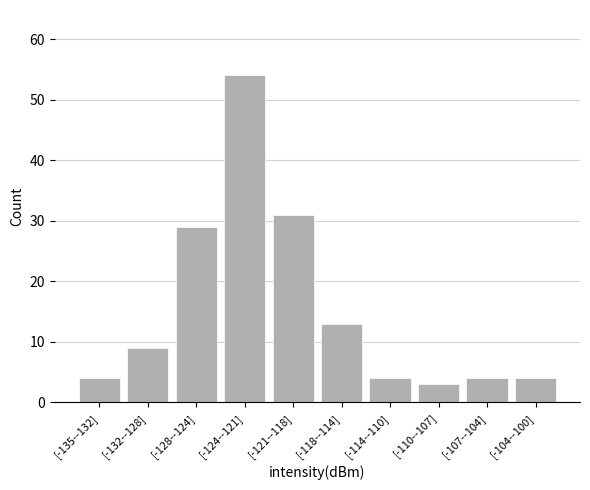

Reading left to right, extract all data points from this chart.

[-135--132]=4	[-132--128]=9	[-128--124]=29	[-124--121]=54	[-121--118]=31	[-118--114]=13	[-114--110]=4	[-110--107]=3	[-107--104]=4	[-104--100]=4